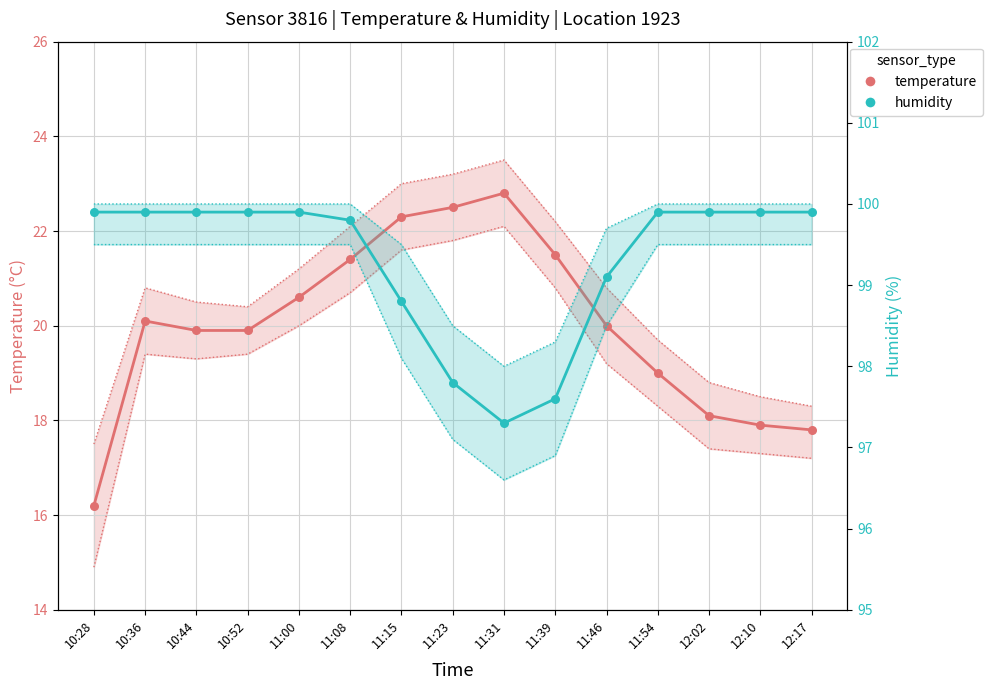

At which category is the sum across all series the highest?

11:08